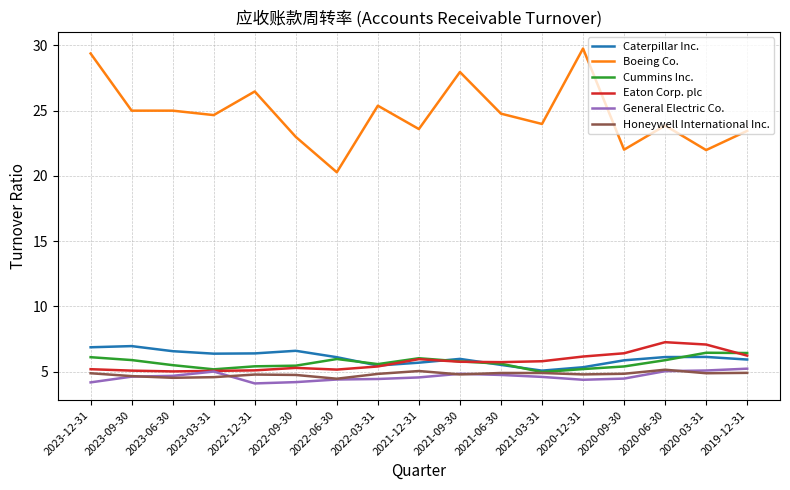

The value of Cummins Inc. at 2021-09-30 is 7.8. True or false?

False